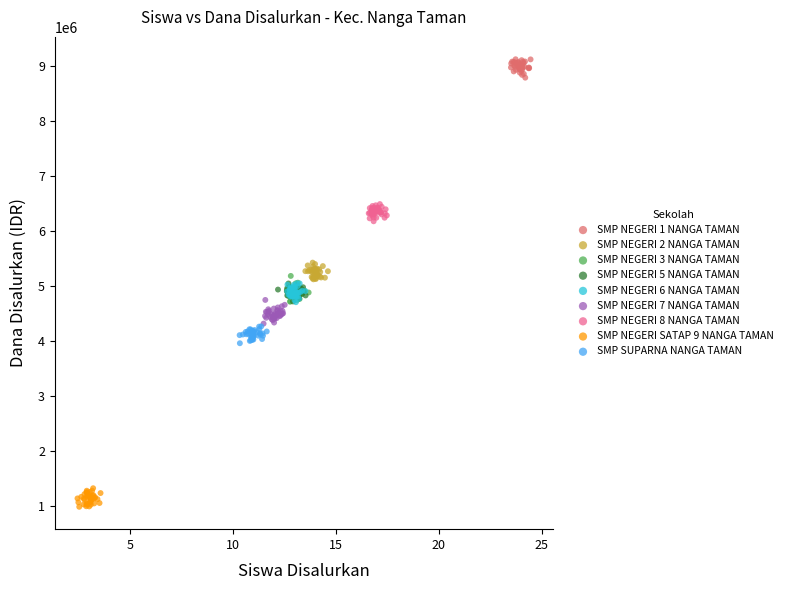

Which series reaches the minimum Y coordinate?

SMP NEGERI SATAP 9 NANGA TAMAN